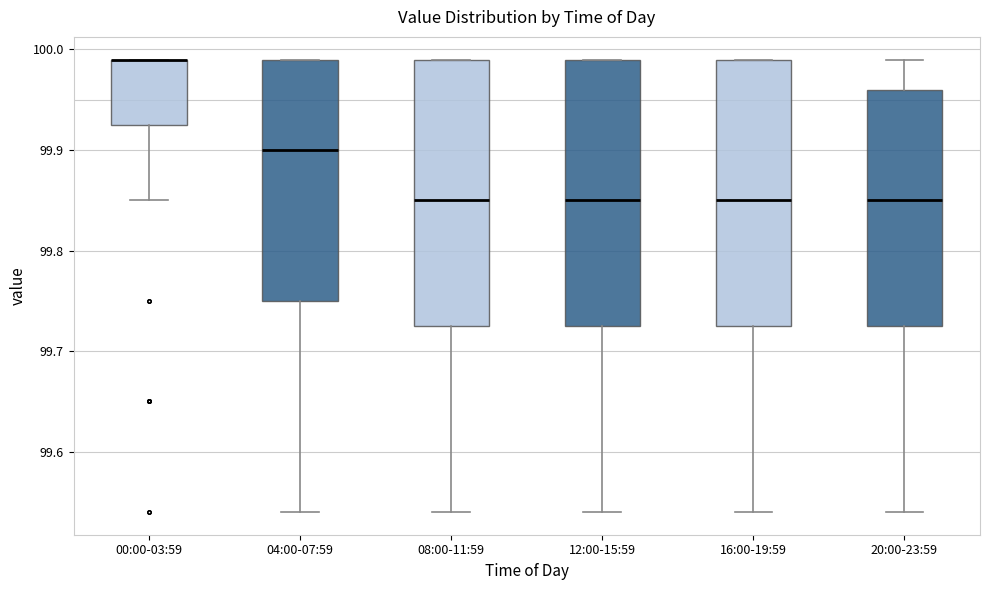

Reading left to right, transcribe this box plot: for each box, give where its median line is, the range the box spans, and where its two whiskers end, as read against the y-axis. The values are not printed on the chart, so give them approximately, as read against the axis.

00:00-03:59: median 99.99 (drawn on the box's upper edge), box 99.93 to 99.99, whiskers 99.85 to 99.99
04:00-07:59: median 99.90, box 99.75 to 99.99, whiskers 99.54 to 99.99
08:00-11:59: median 99.85, box 99.73 to 99.99, whiskers 99.54 to 99.99
12:00-15:59: median 99.85, box 99.73 to 99.99, whiskers 99.54 to 99.99
16:00-19:59: median 99.85, box 99.73 to 99.99, whiskers 99.54 to 99.99
20:00-23:59: median 99.85, box 99.73 to 99.96, whiskers 99.54 to 99.99